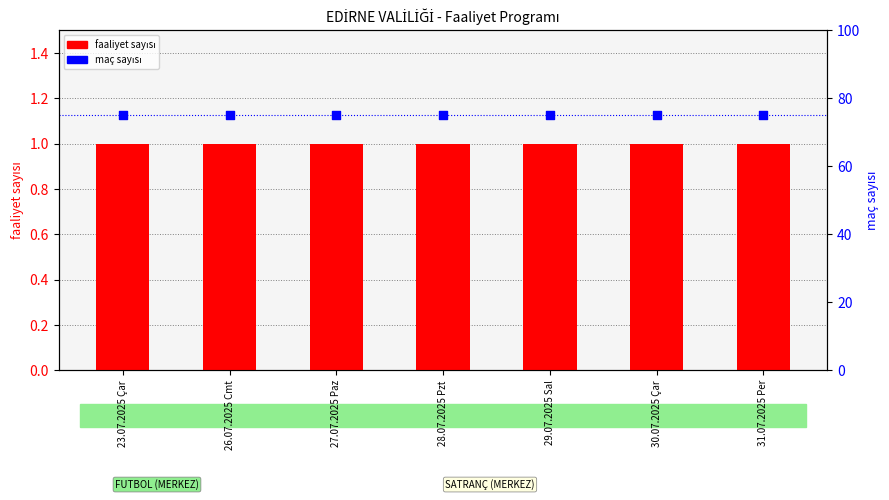

Is the value of faaliyet sayısı at 29.07.2025 Sal greater than the value of maç sayısı (toplam) at 26.07.2025 Cmt?

No